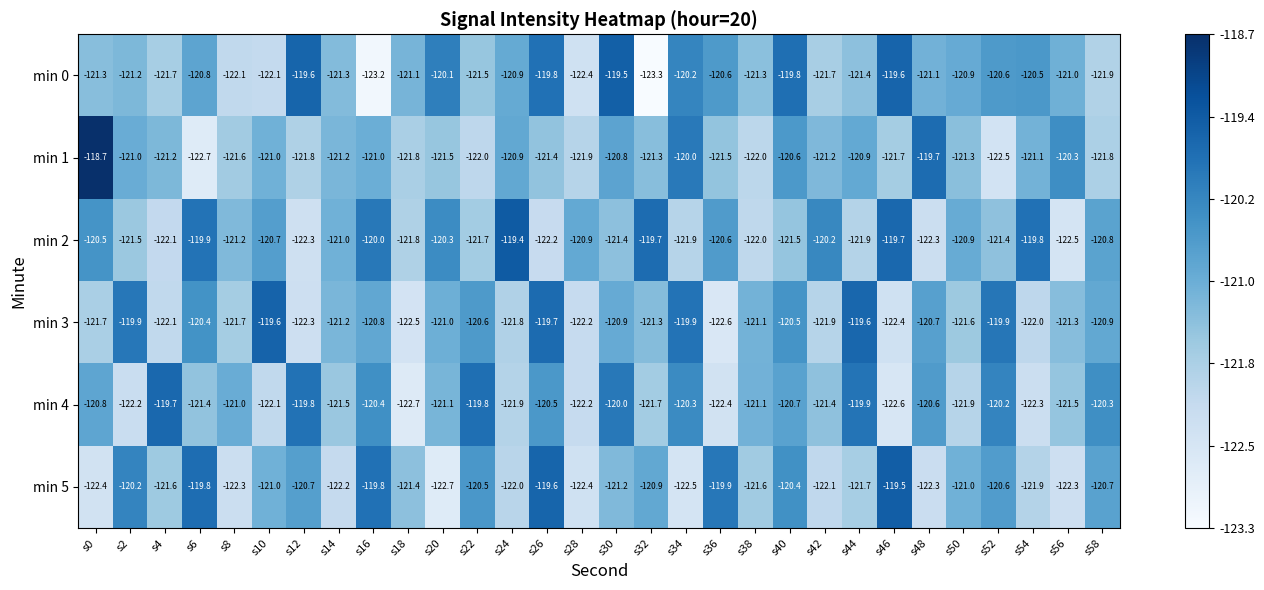

Which category has the lowest value across all series?

s32